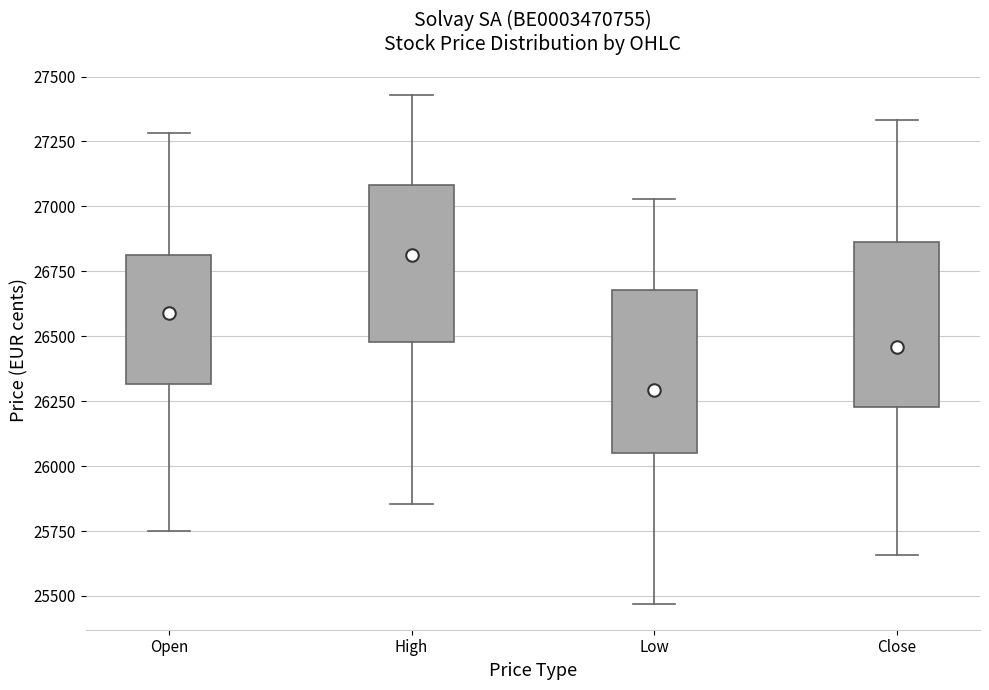

Reading left to right, read every box against the y-axis: the position of its median line, the range the box covers, and the ends of its whiskers. The values are not printed on the chart, so give them approximately, as read against the axis.

Open: median 26600, box 26300 to 26800, whiskers 25750 to 27300
High: median 26800, box 26500 to 27100, whiskers 25850 to 27450
Low: median 26300, box 26050 to 26700, whiskers 25450 to 27050
Close: median 26450, box 26250 to 26850, whiskers 25650 to 27350